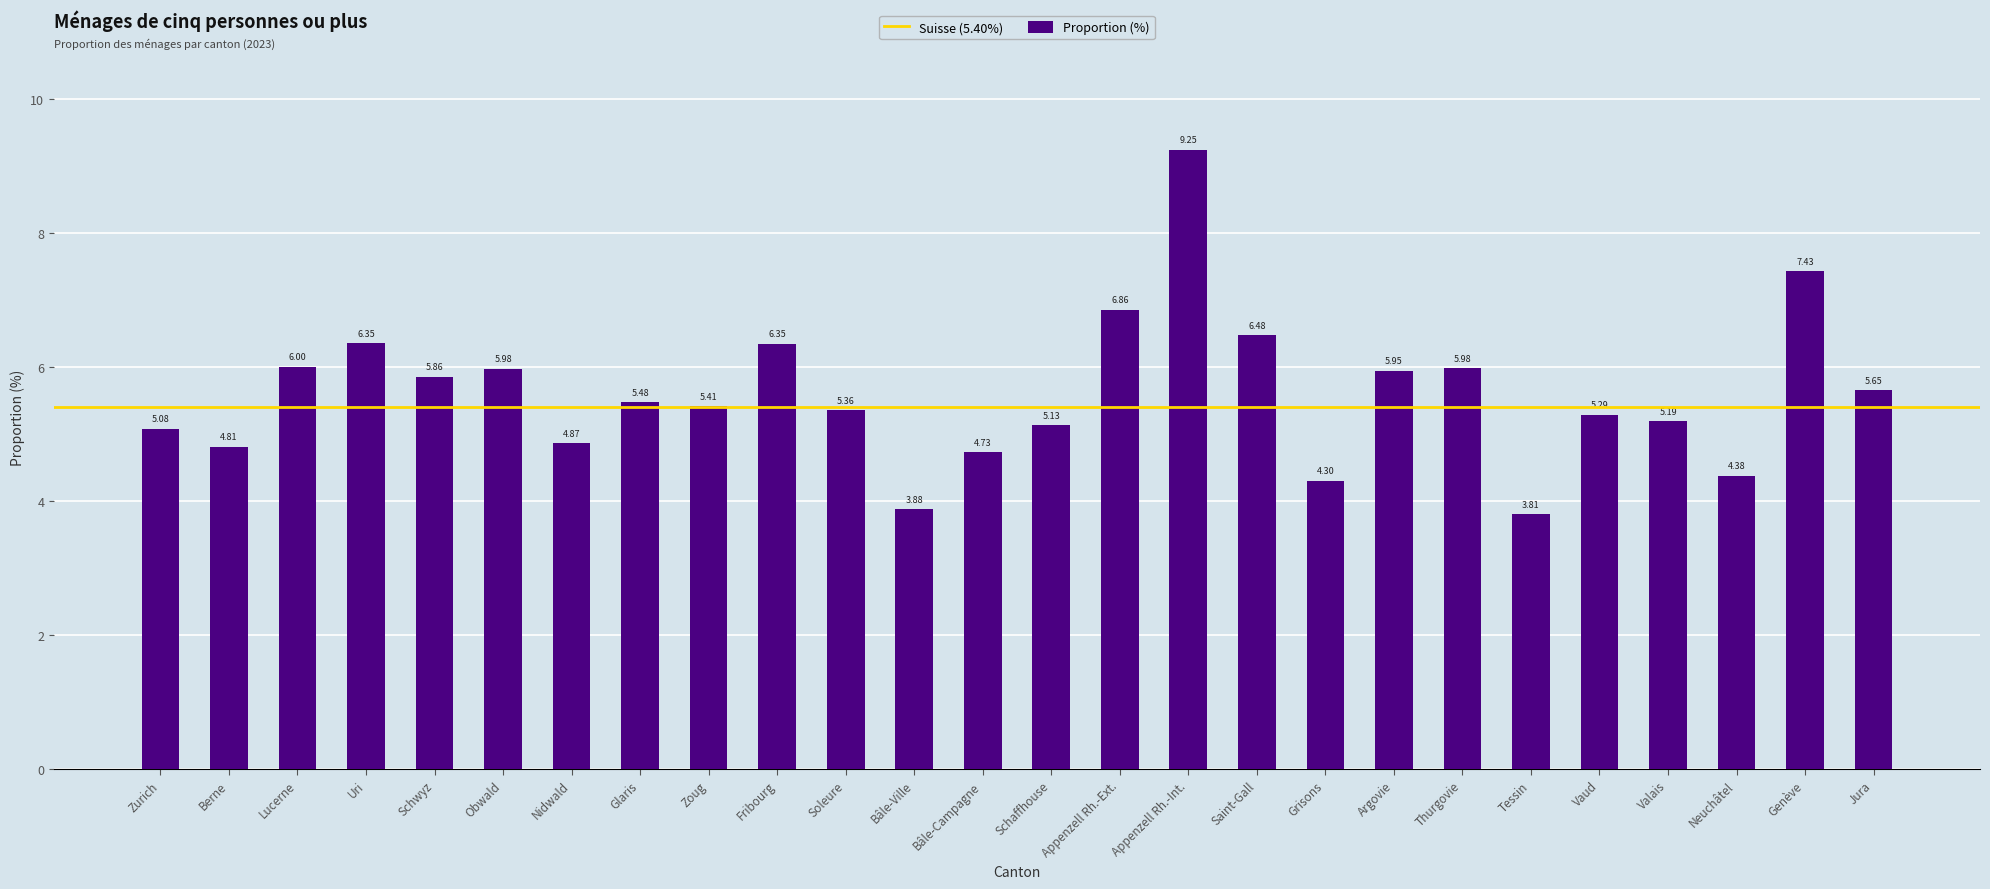

Between Fribourg and Argovie, which is larger?

Fribourg